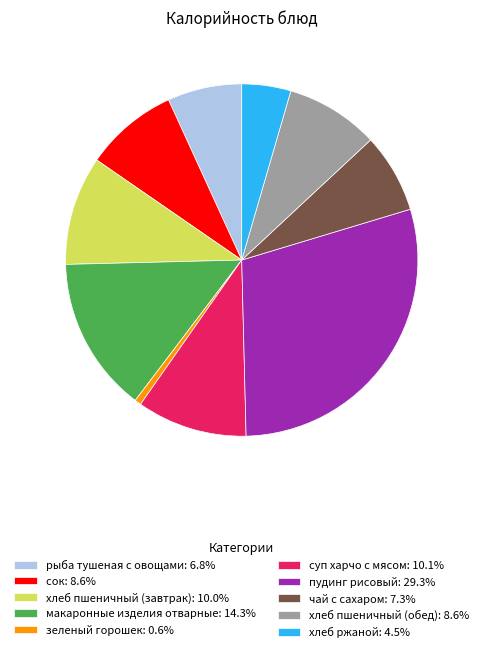

What is the ratio of the value at зеленый горошек to the value at хлеб ржаной?

0.1